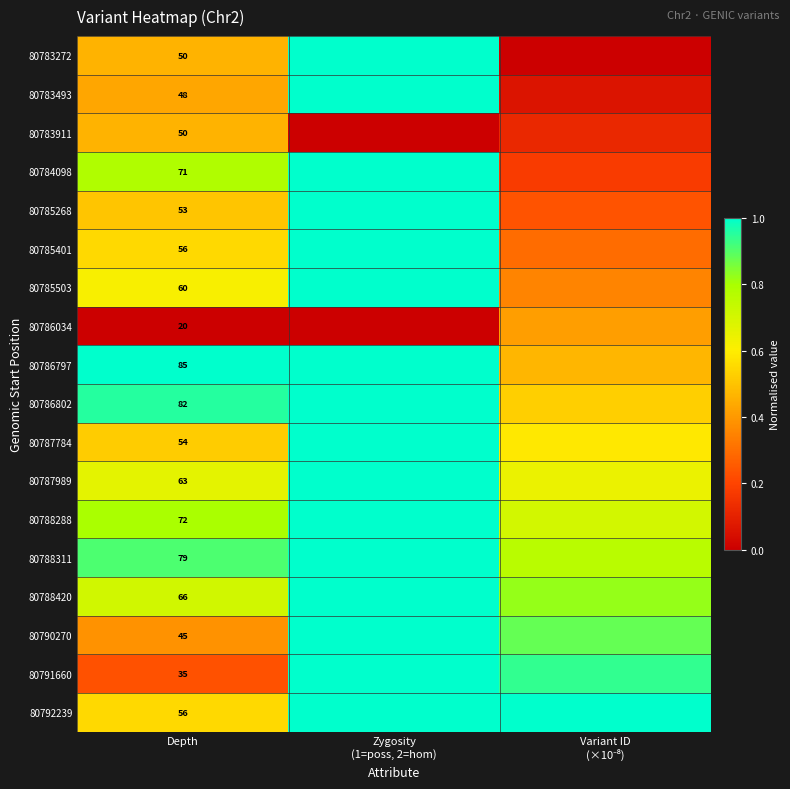

At how many categories does at least one series exceed 0?

3